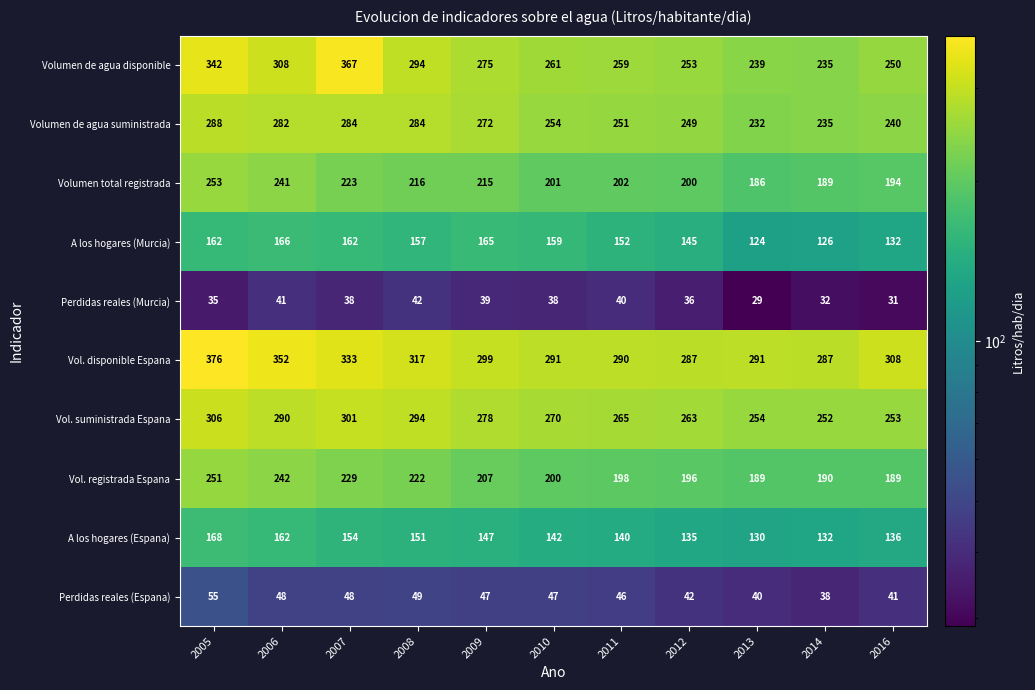

What is the spread (max minus min) of values at 2010?

253